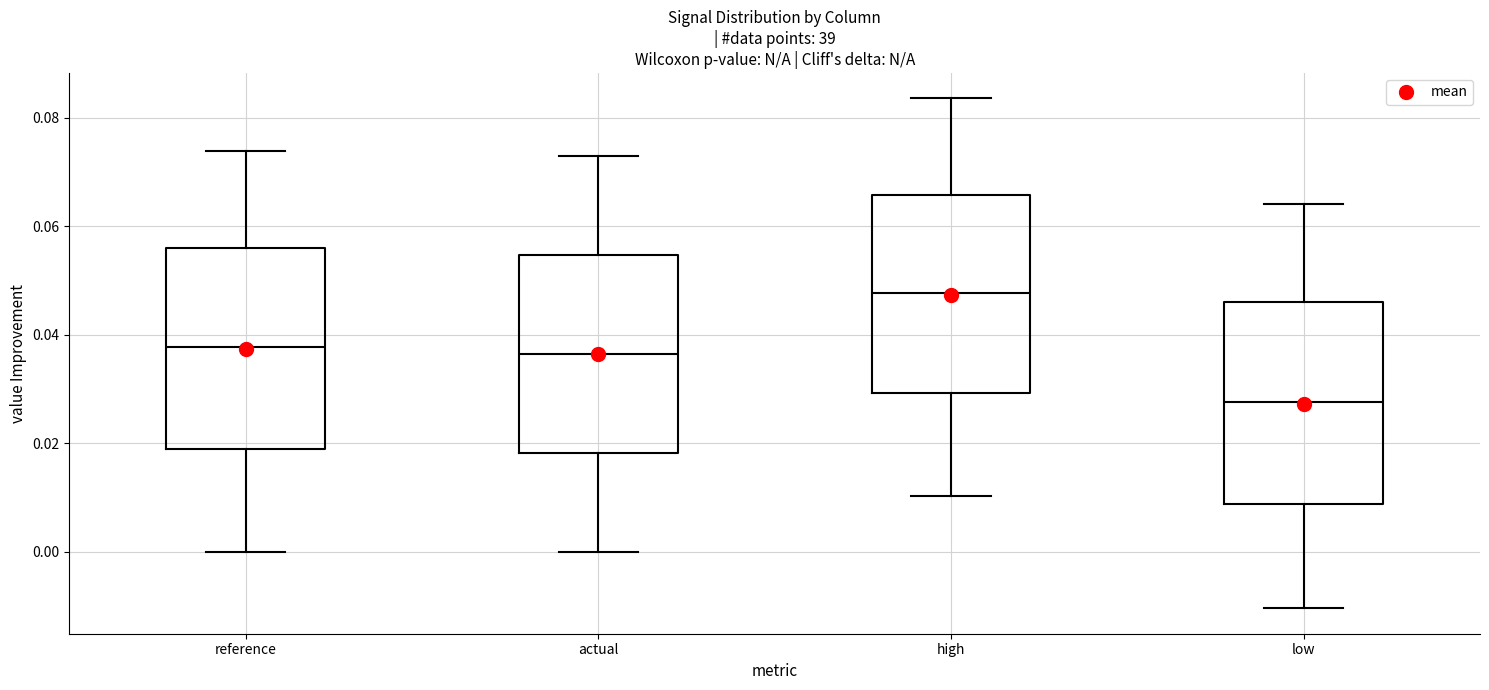

Reading left to right, transcribe this box plot: for each box, give where its median line is, the range the box spans, and where its two whiskers end, as read against the y-axis. The values are not printed on the chart, so give them approximately, as read against the axis.

reference: median 0.038, box 0.020 to 0.056, whiskers 0.000 to 0.074
actual: median 0.036, box 0.018 to 0.054, whiskers 0.000 to 0.072
high: median 0.048, box 0.030 to 0.066, whiskers 0.010 to 0.084
low: median 0.028, box 0.008 to 0.046, whiskers -0.010 to 0.064